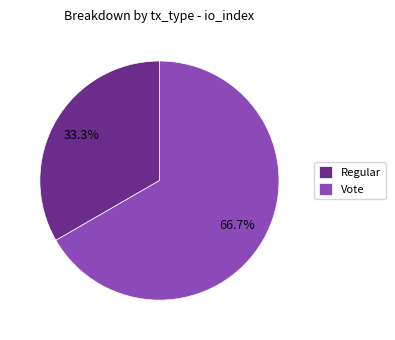

To the nearest percent, what is the difference between the largest and smallest slice percentages?

33%